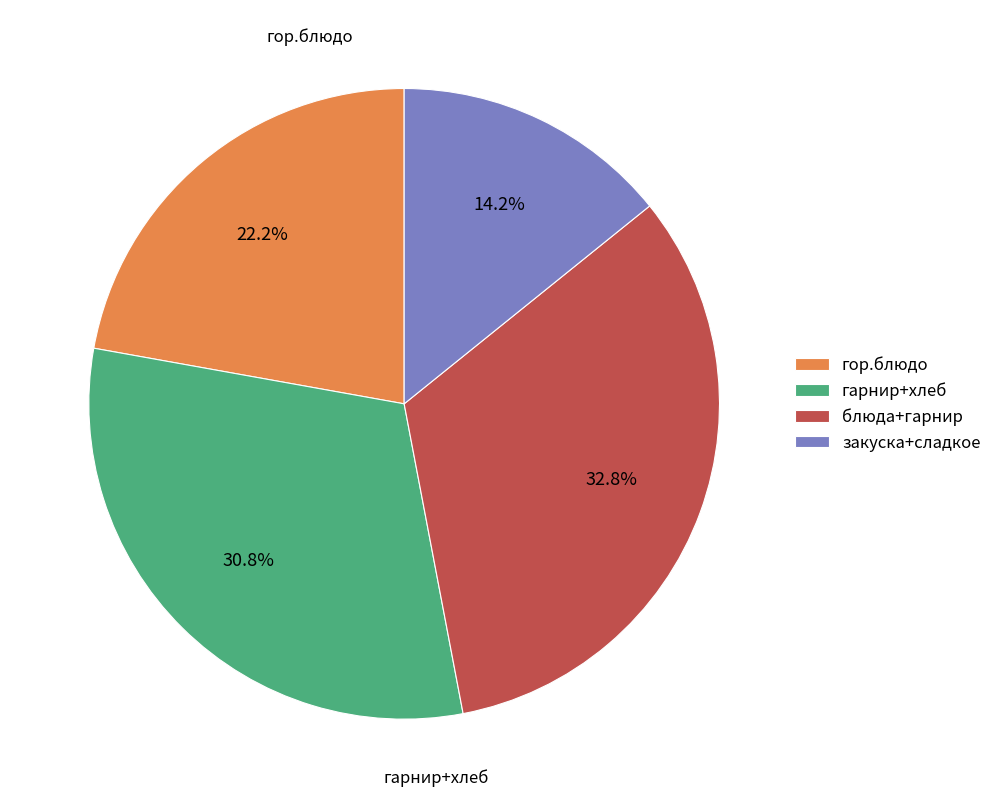

Does any single category account for the majority?

No